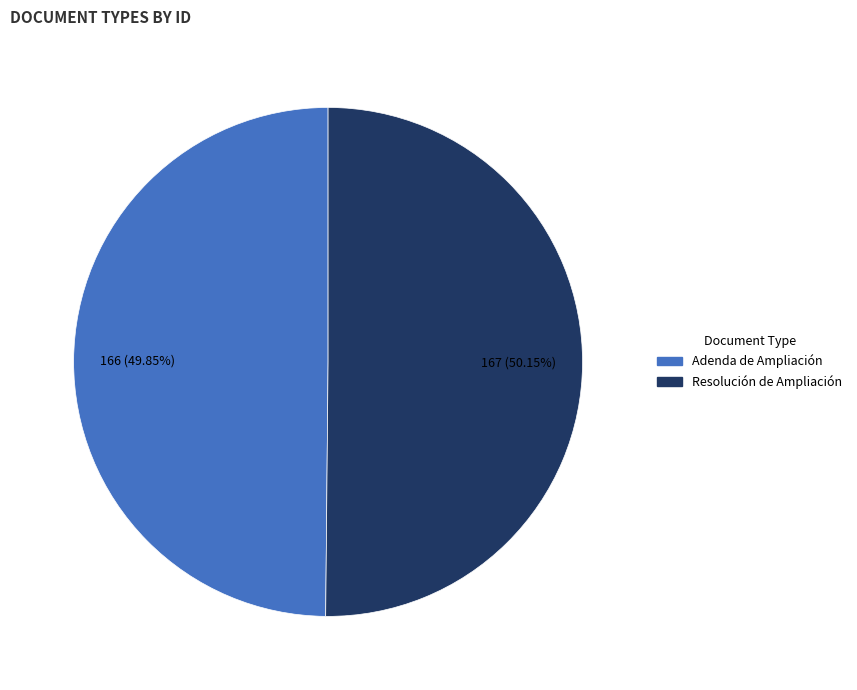

The Resolución de Ampliación slice represents 50% of the pie. True or false?

True